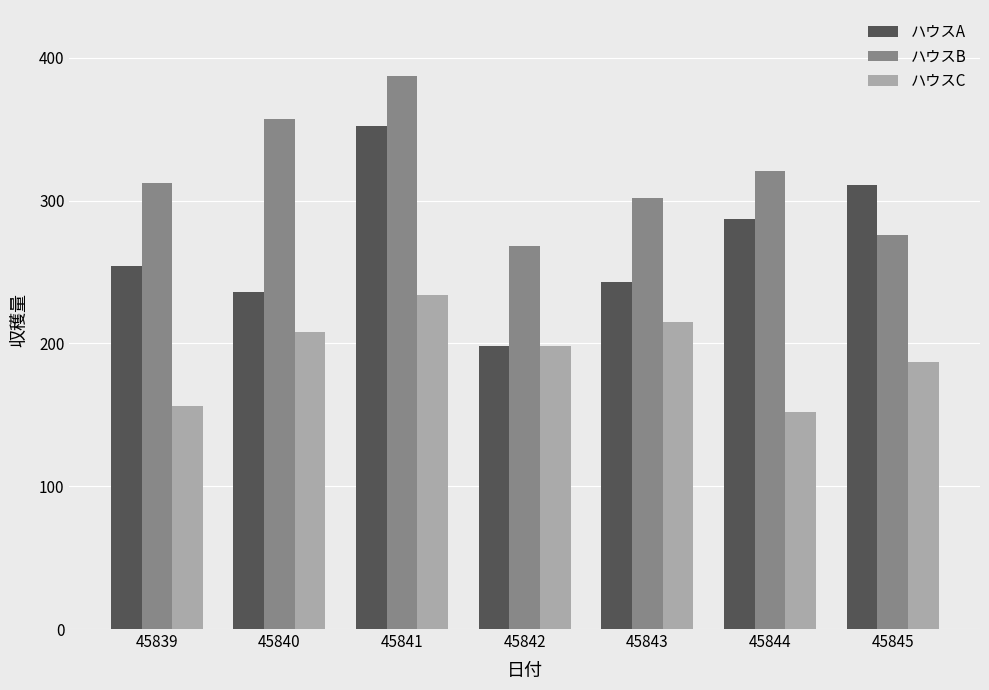

What is the lowest value of the ハウスC series?

152